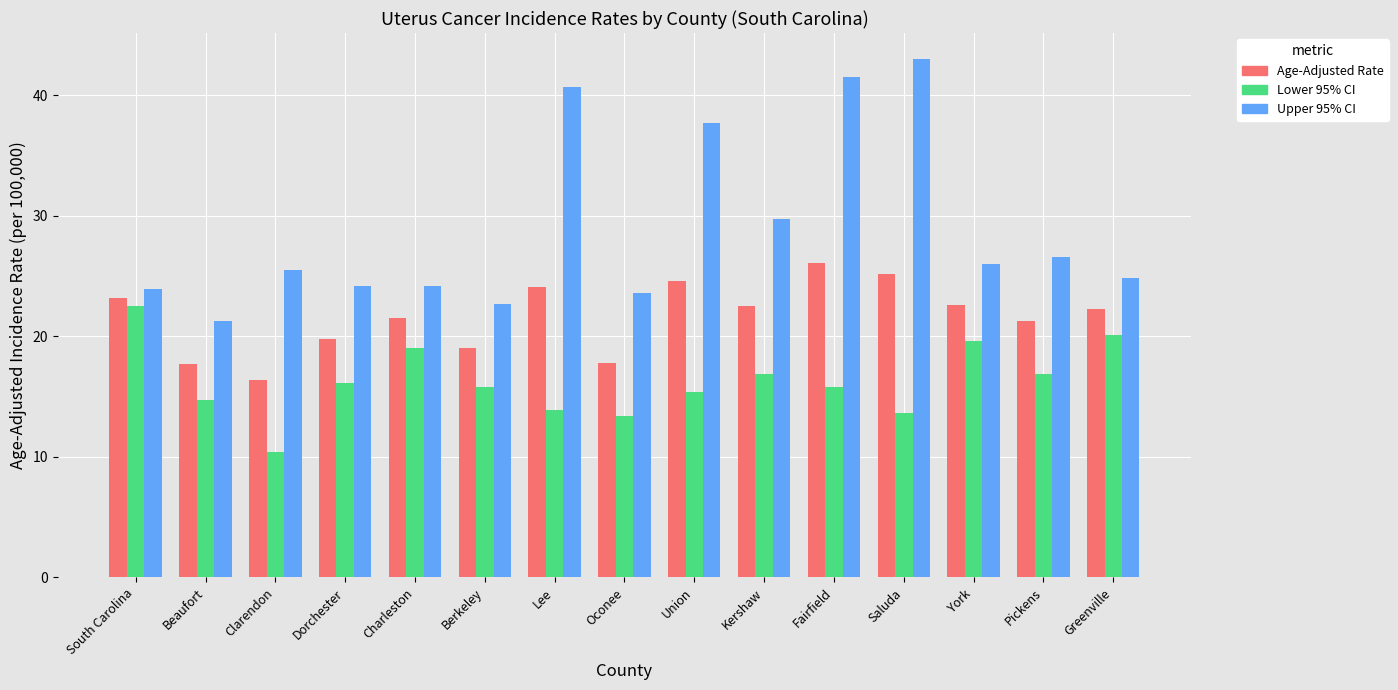

What is the difference between the Upper 95% CI values at Kershaw and Berkeley?

7.0